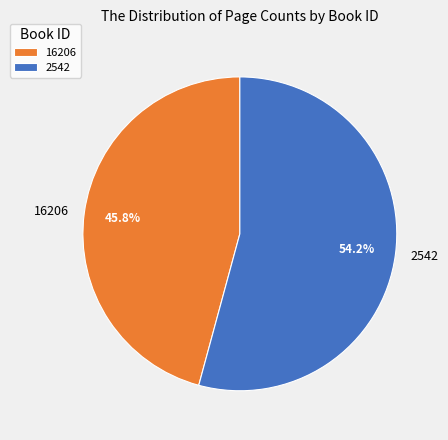

Rank the categories by value from lowest to highest.

16206, 2542